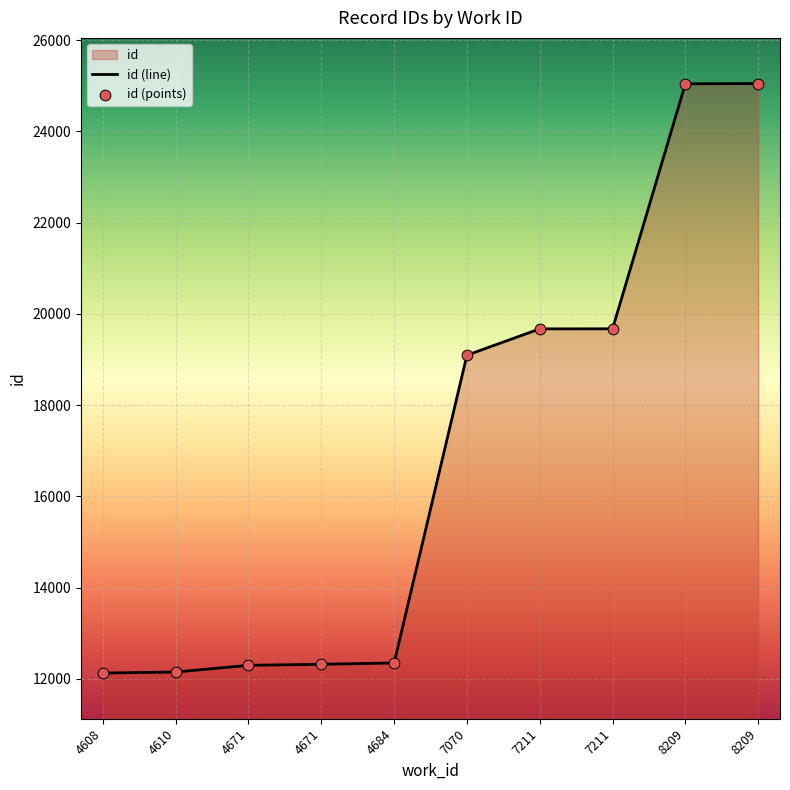

What is the change in value from 4684 to 7070?

+6744